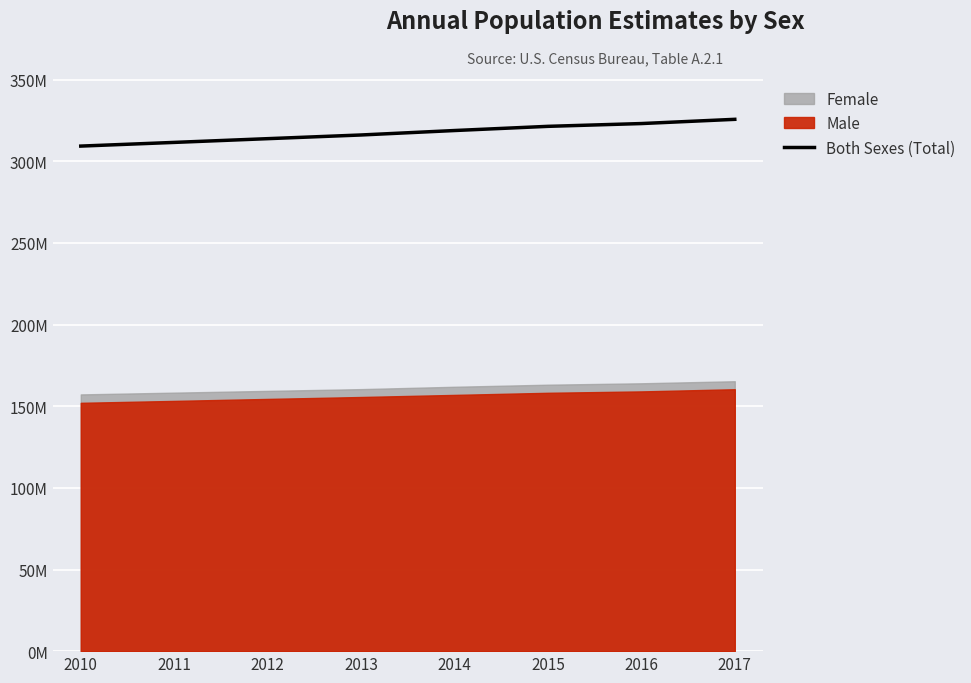

What is the value of the 6th point from the left?

321418820